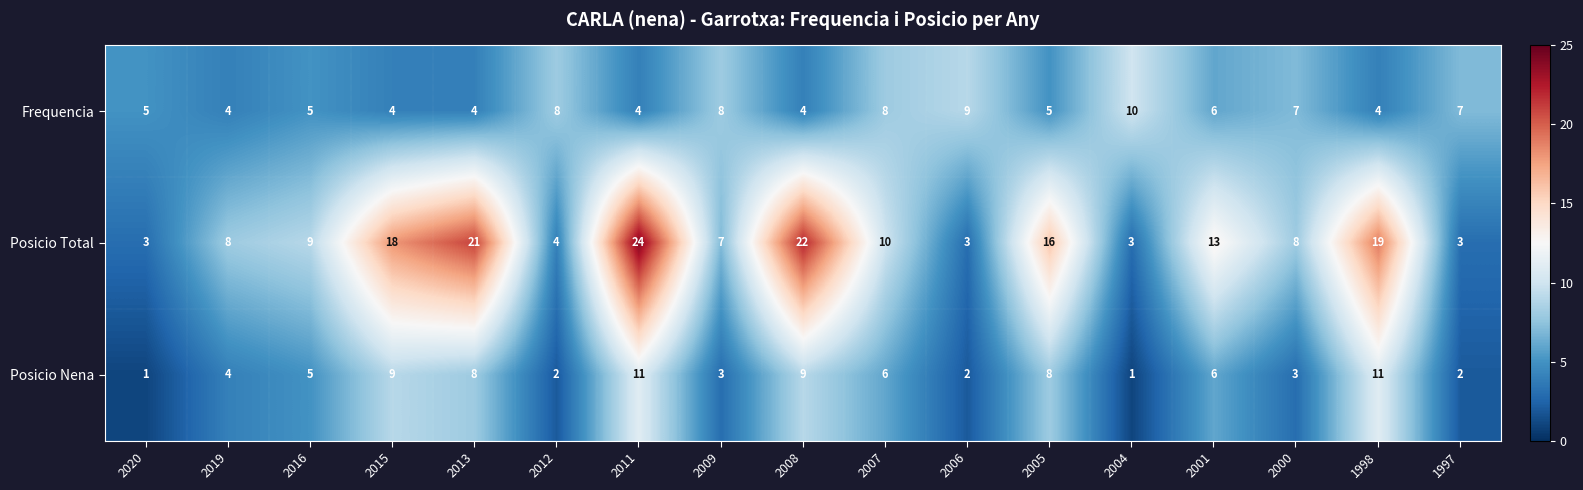

The Posicio Nena series shows 8 at 2005. True or false?

True